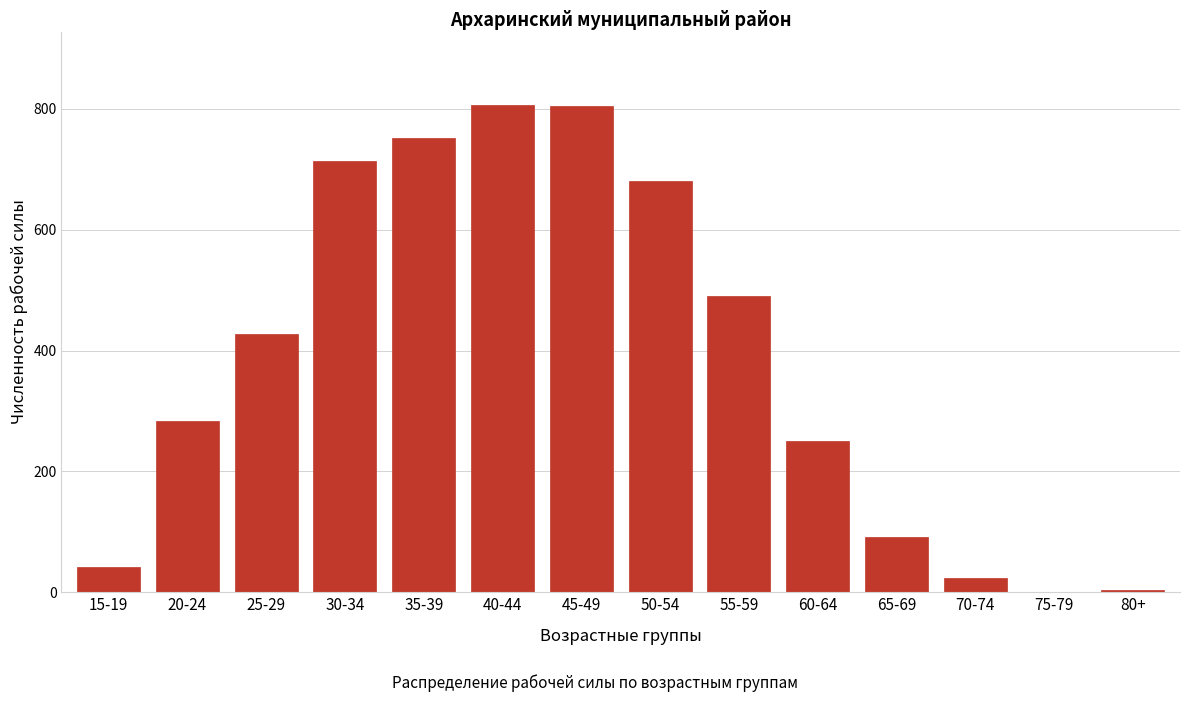

What is the ratio of the value at 25-29 to the value at 30-34?

0.6